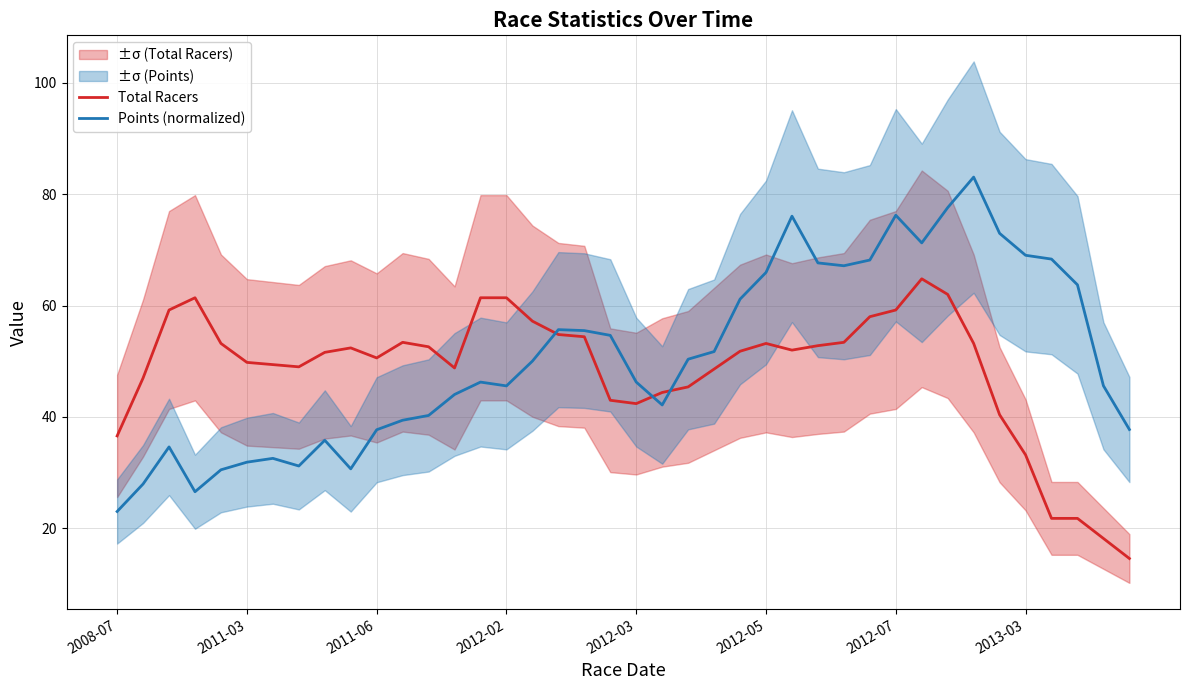

In Points (normalized), how many points are higher than both neighbors (excluding endpoints)?

8